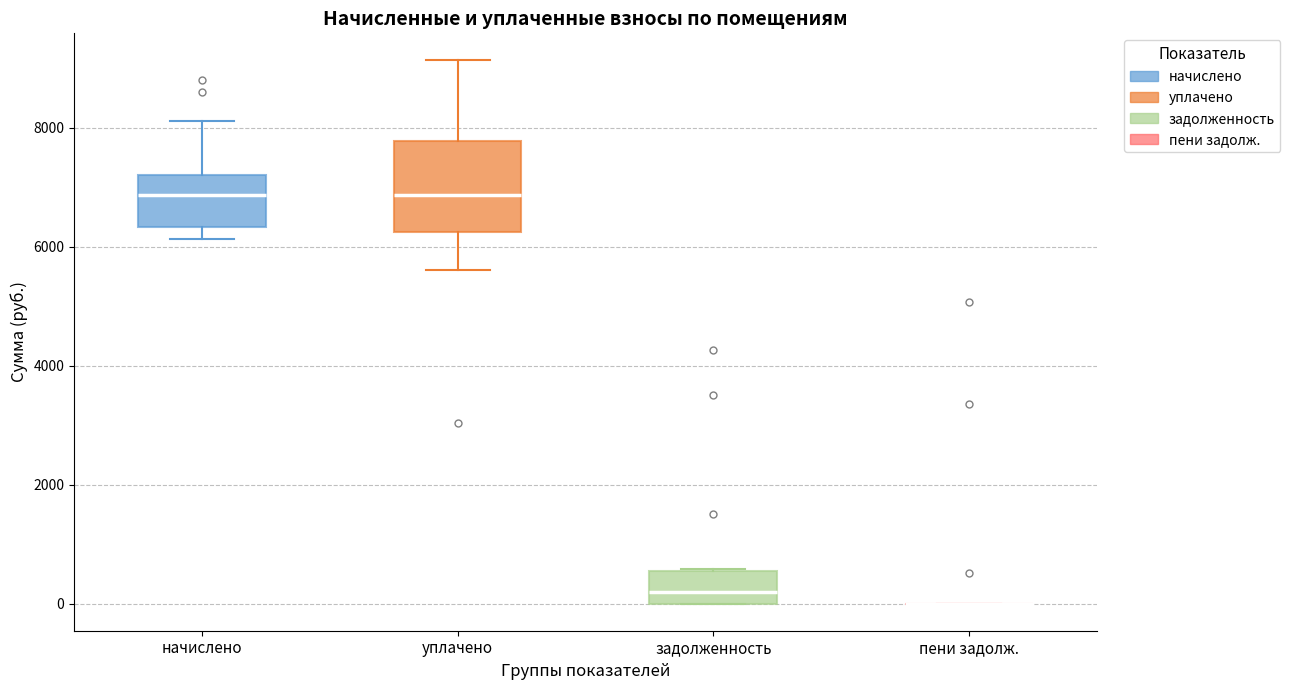

Reading left to right, transcribe this box plot: for each box, give where its median line is, the range the box spans, and where its two whiskers end, as read against the y-axis. The values are not printed on the chart, so give them approximately, as read against the axis.

начислено: median 6800, box 6400 to 7200, whiskers 6200 to 8200
уплачено: median 6800, box 6200 to 7800, whiskers 5600 to 9200
задолженность: median 200, box 0 to 600, whiskers 0 to 600
пени задолж.: box collapsed to a line at 0, whiskers 0 to 0